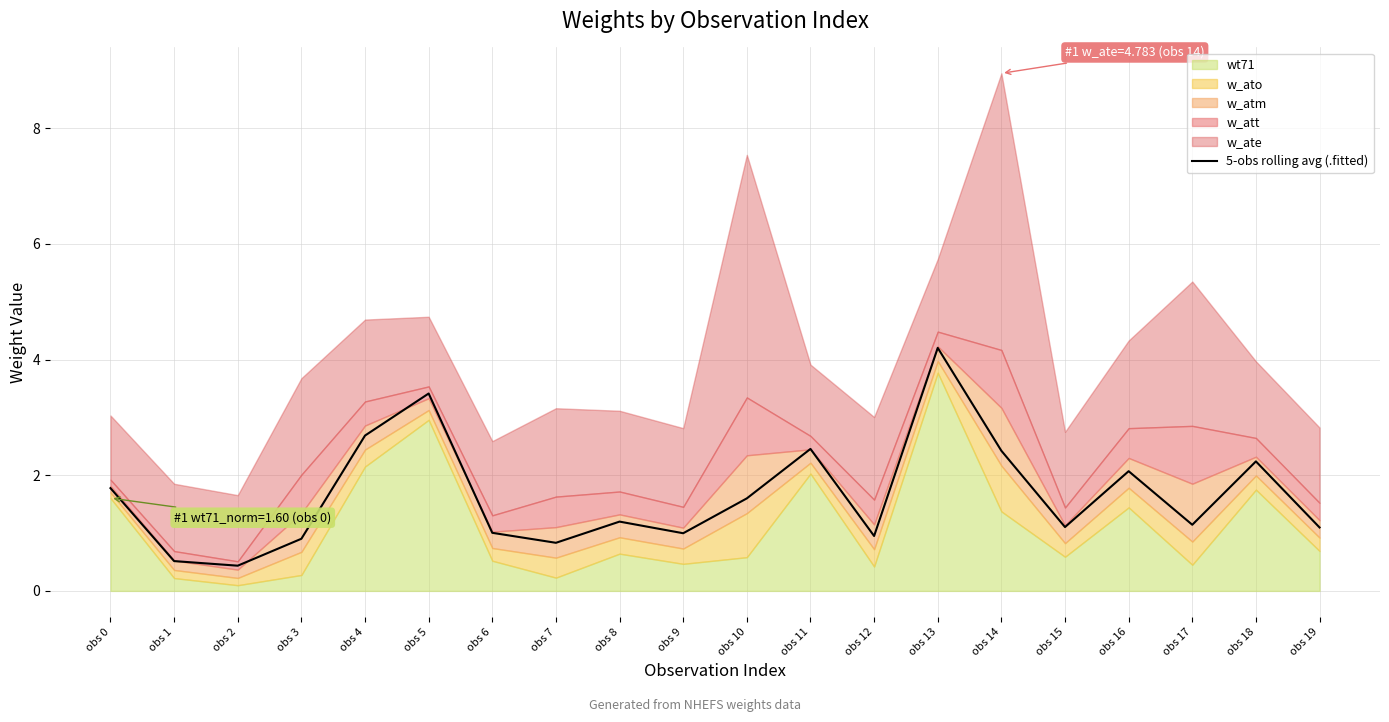

What is the minimum value shown in the chart?

0.4